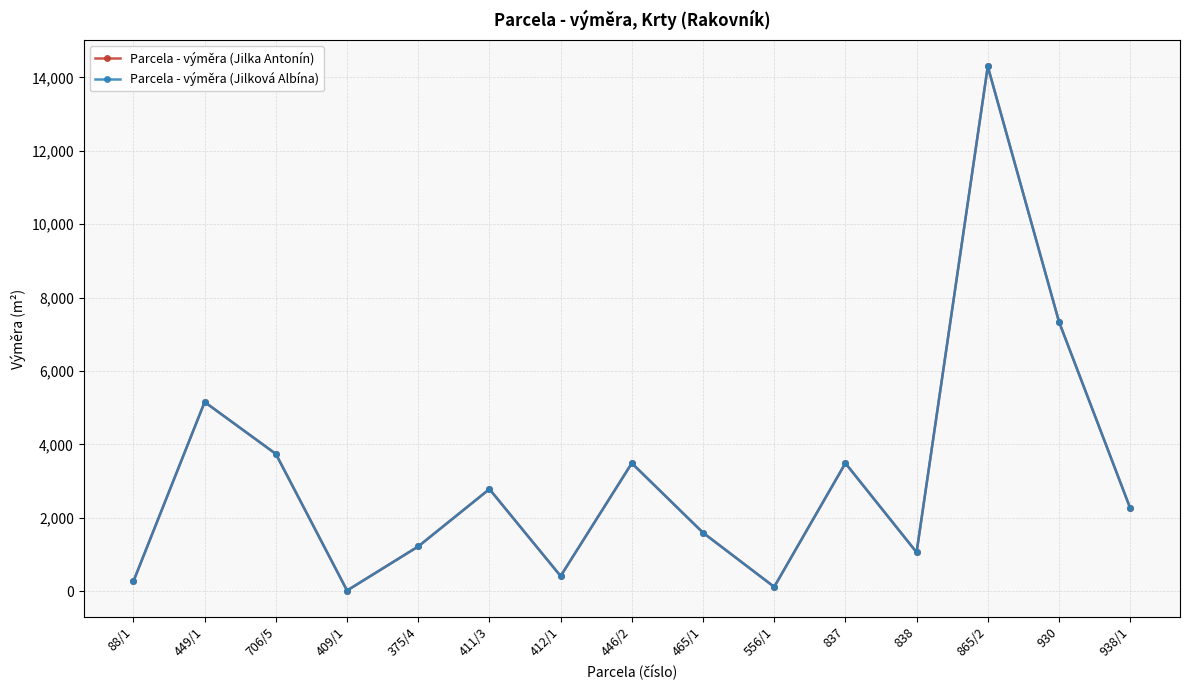

Is this an area chart (filled region under the line)?

No